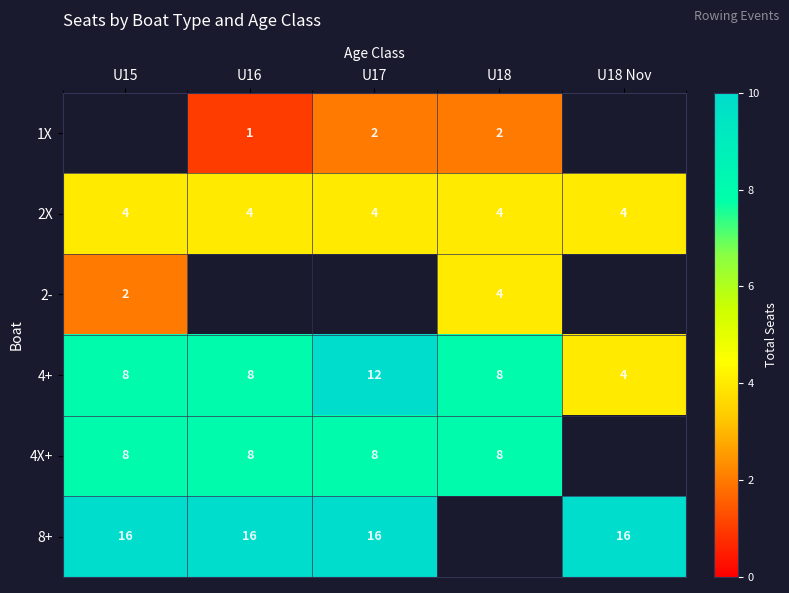

True or false: 8+ has a value of 16 at U18 Nov.

True